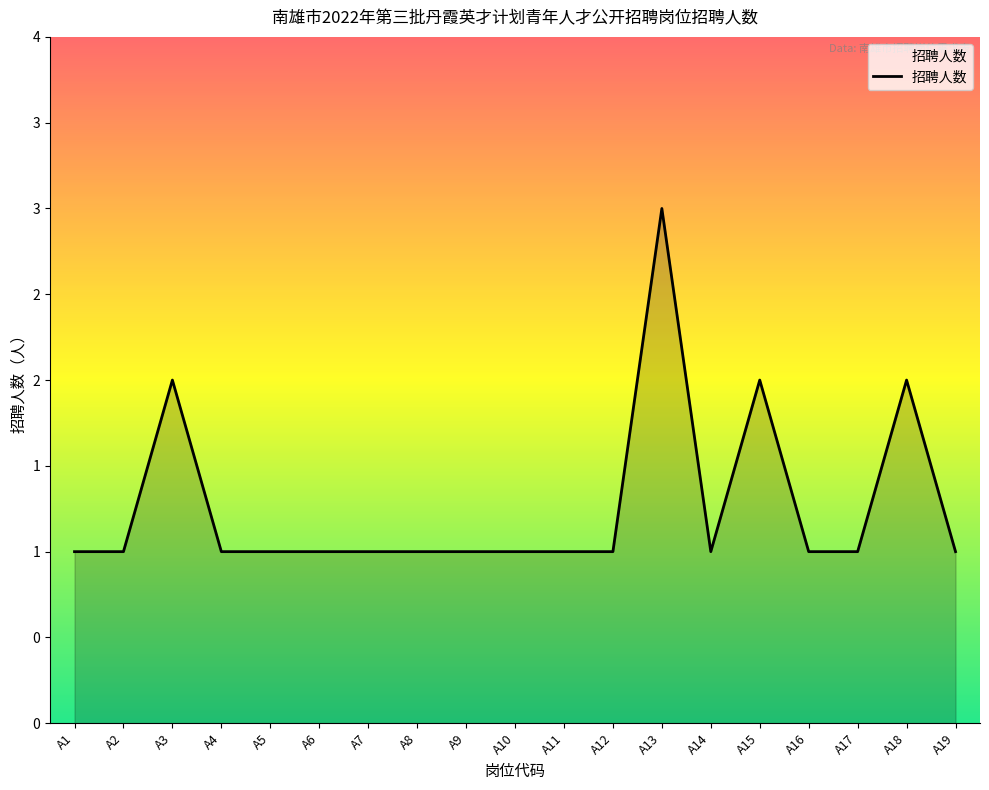

True or false: the data shows 0 at A17.

False